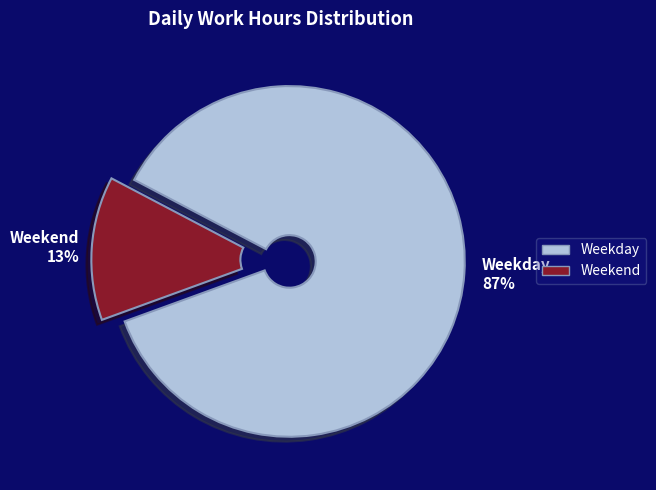

To the nearest percent, what is the average slice percentage?

50%